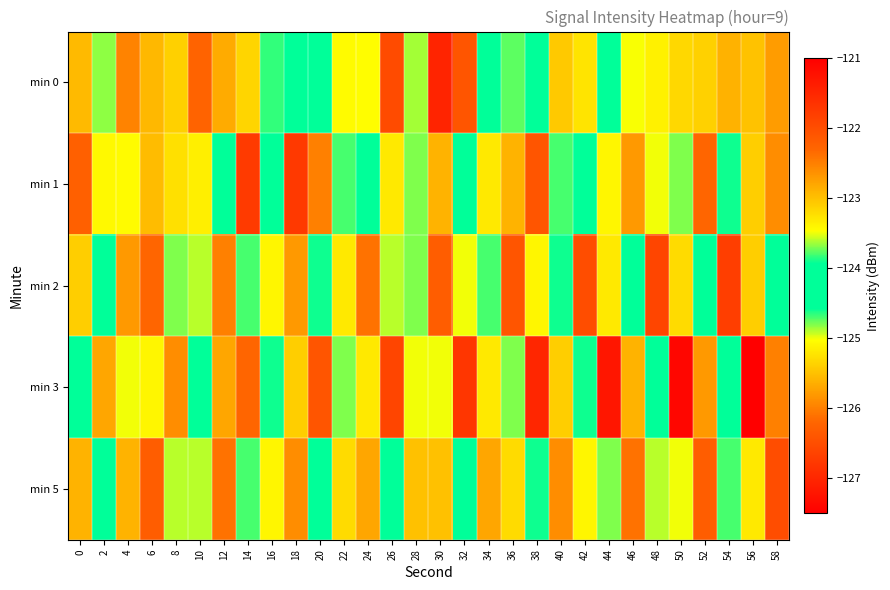

List the series in order of their peak value, highest first.

min 3, min 1, min 2, min 5, min 0